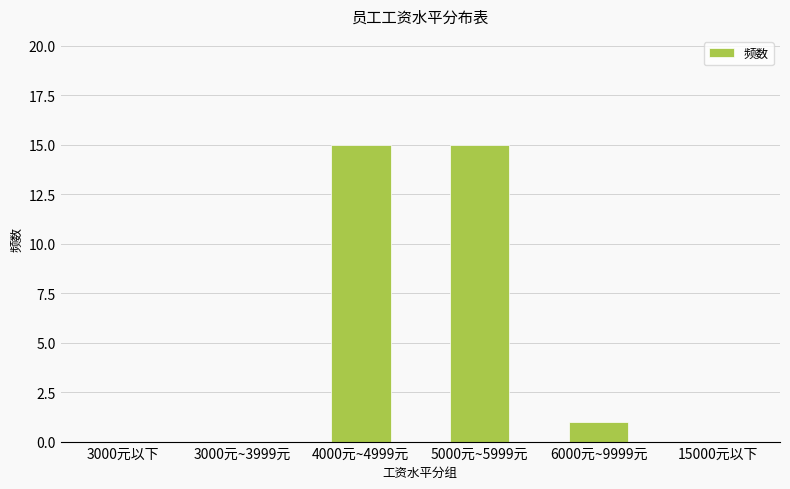

Approximately how many times larger is the value at 5000元~5999元 compared to 6000元~9999元?

15.0